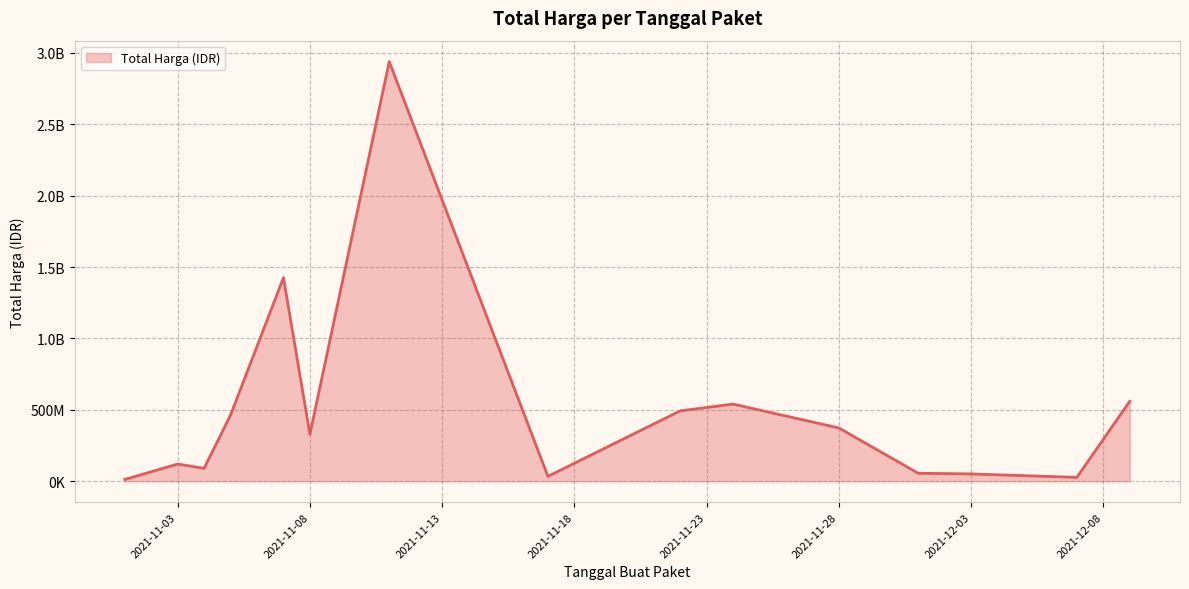

Which category has the highest value across all series?

2021-11-11